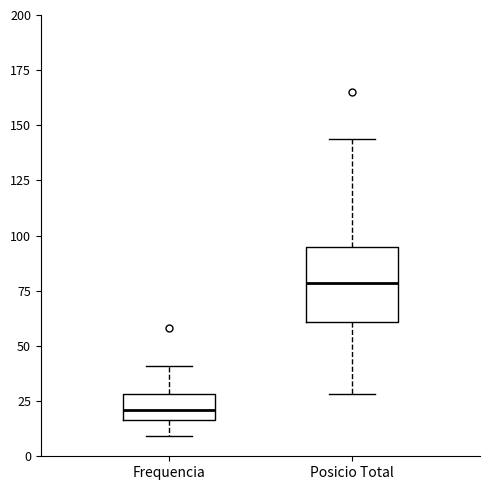

Comparing the boxes themselves (not the whiskers), which one is the tallest?

Posicio Total